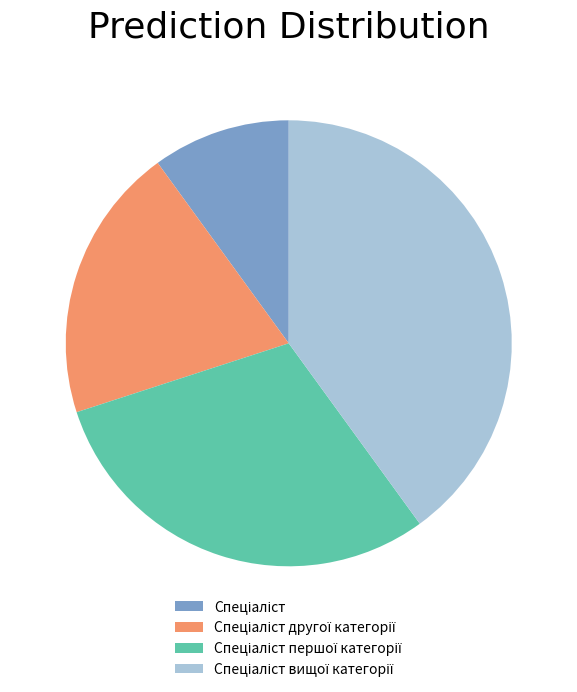

Is there any slice that represents more than half of the pie?

No